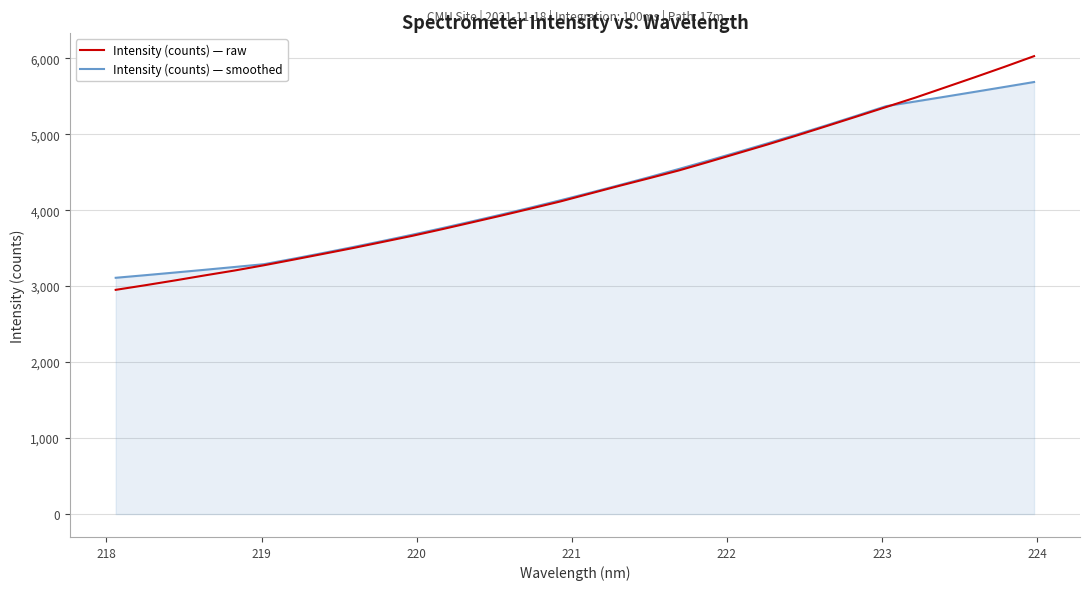

Reading left to right, what are all the values shown in this chart?

Intensity (counts) — raw: 2952.8	3013.8	3076.9	3142.8	3206.8	3276.7	3351.2	3426.9	3503.1	3583.7	3664.0	3750.7	3840.1	3930.1	4023.1	4116.9	4220.7	4323.6	4423.2	4525.2	4637.7	4752.8	4867.9	4987.6	5110.8	5235.0	5360.4	5485.7	5619.2	5753.0	5889.6	6030.5
Intensity (counts) — smoothed: 3111.7	3145.9	3181.0	3216.8	3253.5	3290.8	3363.3	3438.5	3516.0	3596.0	3678.8	3764.6	3853.0	3943.6	4036.5	4132.3	4231.3	4332.9	4437.2	4544.5	4654.7	4767.7	4882.7	5000.5	5121.4	5245.4	5372.0	5434.0	5496.9	5560.5	5624.8	5689.7